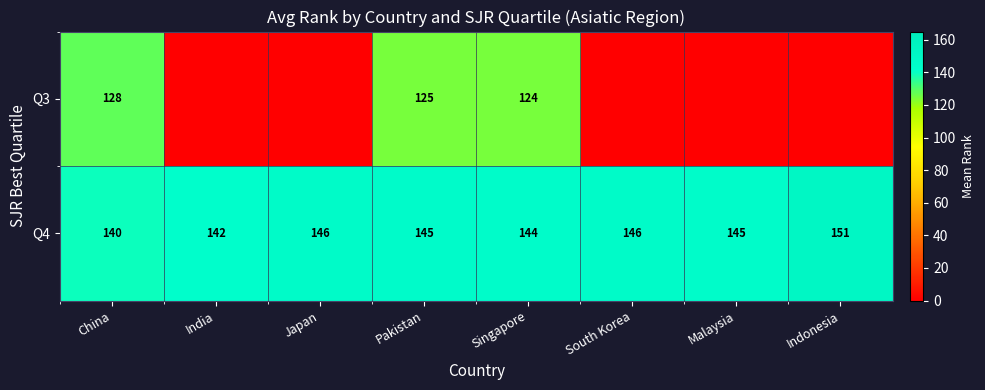

Which category has the highest value across all series?

Indonesia